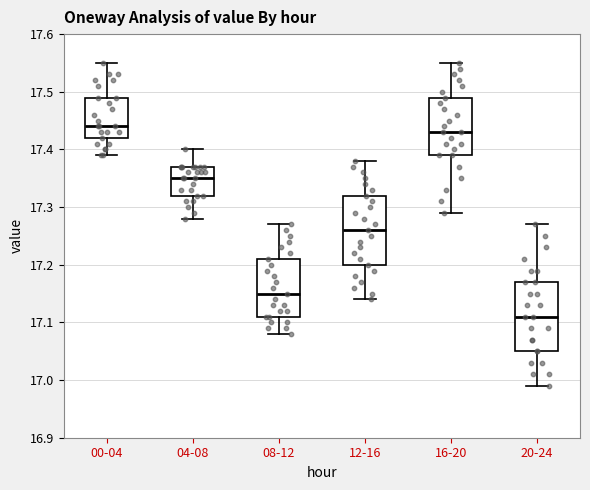

Reading left to right, transcribe this box plot: for each box, give where its median line is, the range the box spans, and where its two whiskers end, as read against the y-axis. The values are not printed on the chart, so give them approximately, as read against the axis.

00-04: median 17.44, box 17.42 to 17.49, whiskers 17.39 to 17.55
04-08: median 17.35, box 17.32 to 17.37, whiskers 17.28 to 17.40
08-12: median 17.15, box 17.11 to 17.21, whiskers 17.08 to 17.27
12-16: median 17.26, box 17.20 to 17.32, whiskers 17.14 to 17.38
16-20: median 17.43, box 17.39 to 17.49, whiskers 17.29 to 17.55
20-24: median 17.11, box 17.05 to 17.17, whiskers 16.99 to 17.27